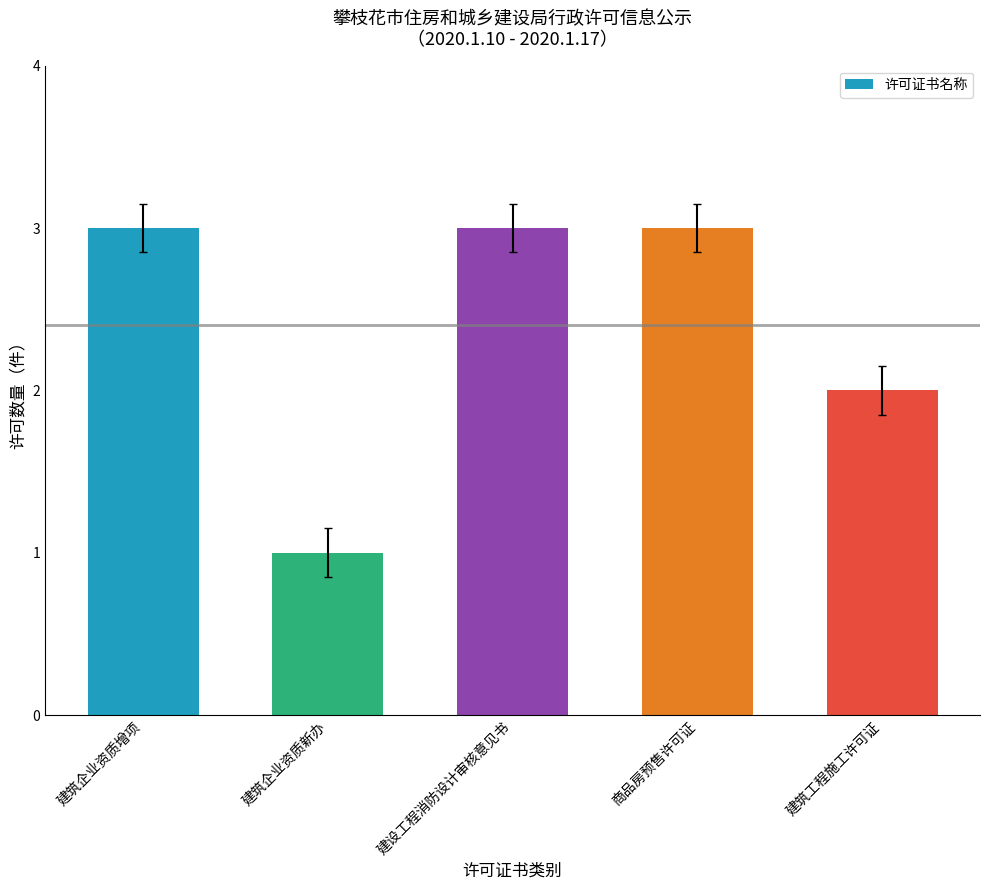

What is the greatest value displayed?

3